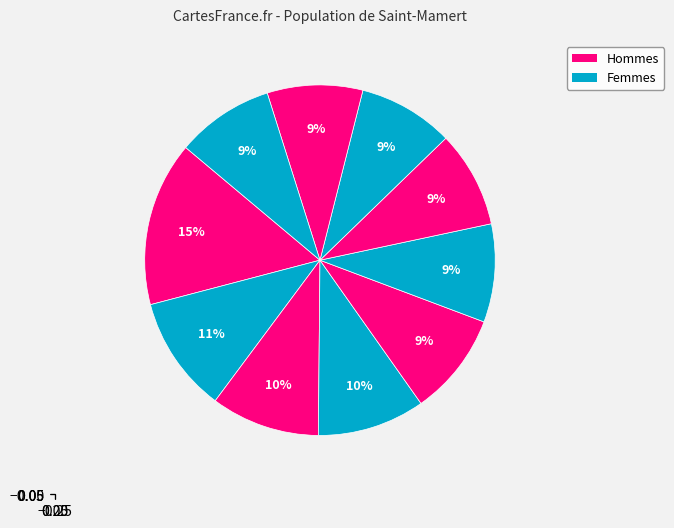

Does any single category account for the majority?

No